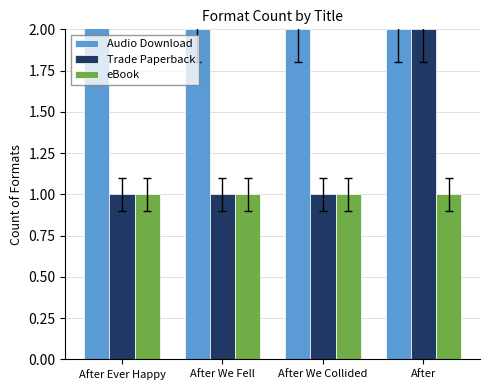

Which series changed the most between After Ever Happy and After We Fell?

Audio Download